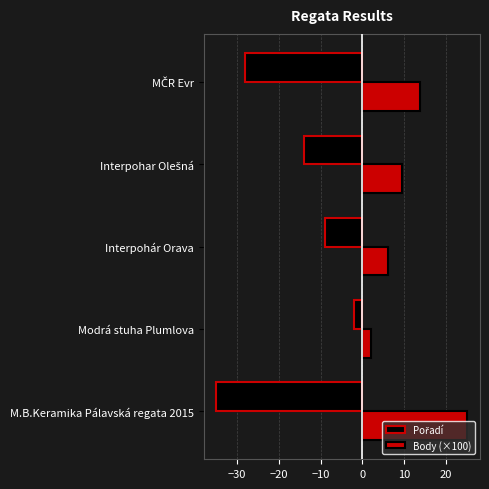

The value of Body (×100) at M.B.Keramika Pálavská regata 2015 is 25.2. True or false?

True